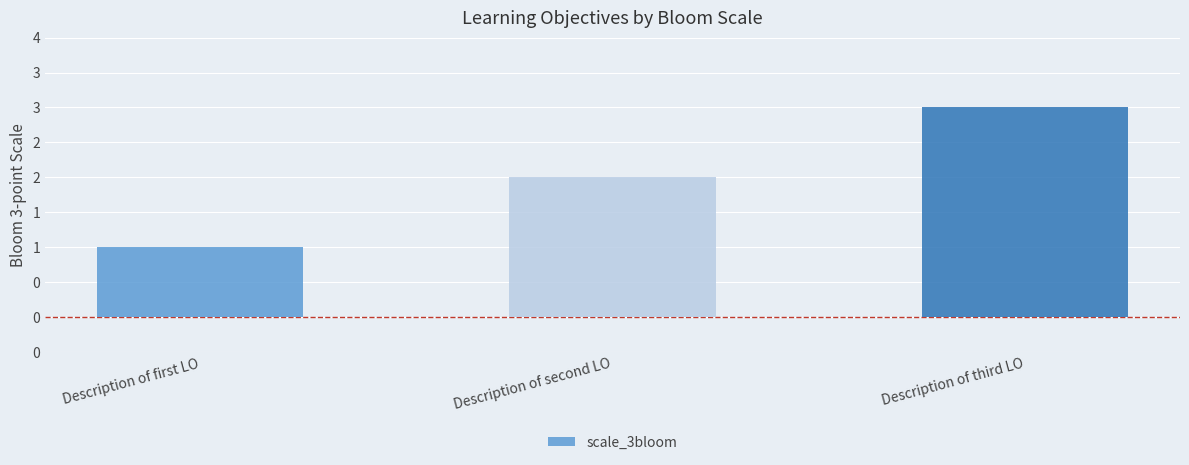

What is the sum of all values?

6